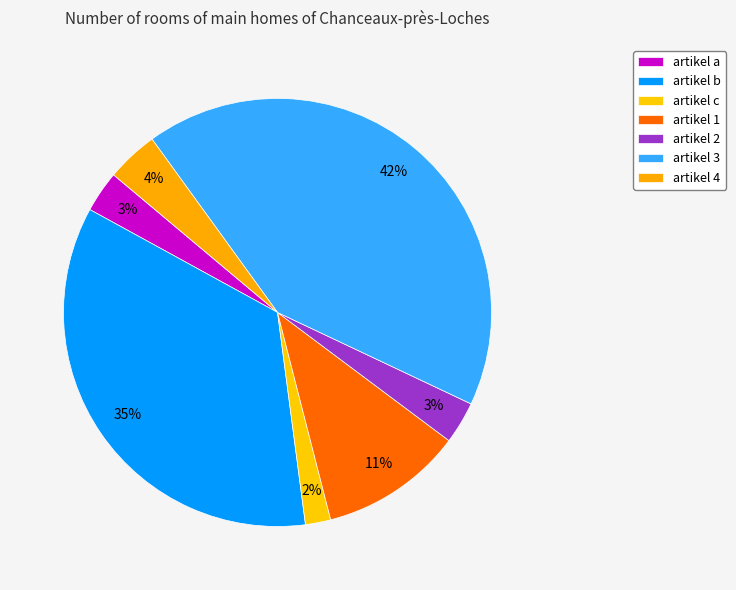

What percentage is NOT represented by artikel 1?

89.2%